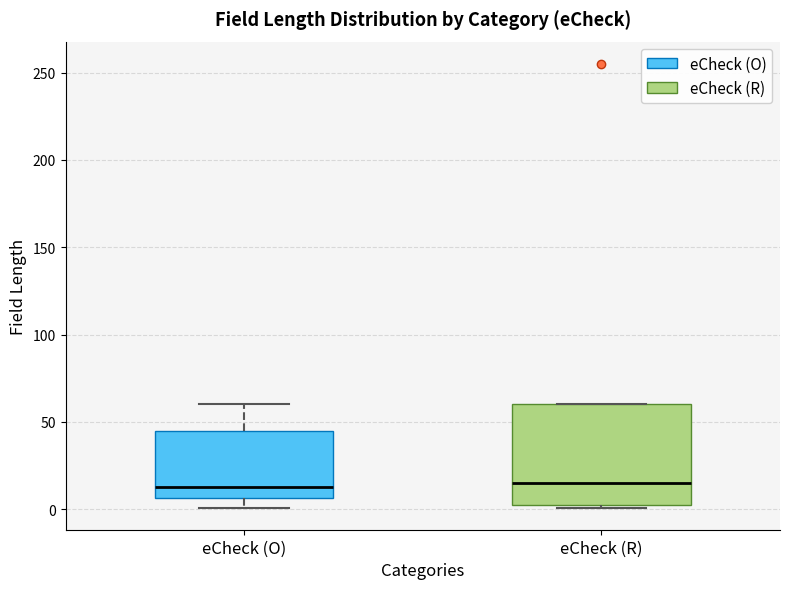

Reading left to right, transcribe this box plot: for each box, give where its median line is, the range the box spans, and where its two whiskers end, as read against the y-axis. The values are not printed on the chart, so give them approximately, as read against the axis.

eCheck (O): median 15, box 5 to 45, whiskers 0 to 60
eCheck (R): median 15, box 5 to 60, whiskers 0 to 60